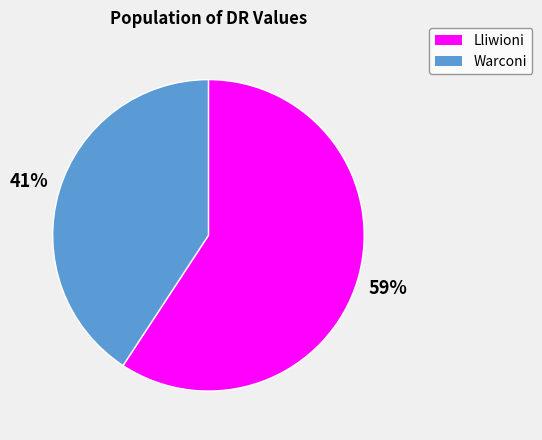

Rank the categories by value from lowest to highest.

Warconi, Lliwioni